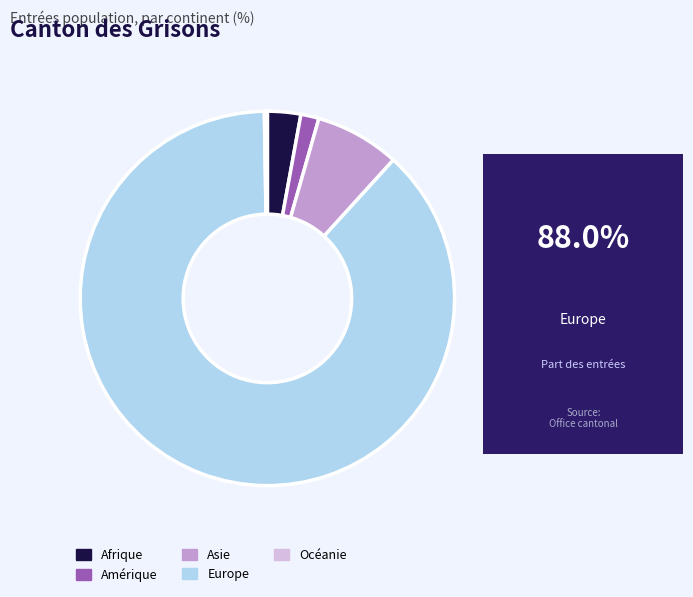

Is Europe the majority of the pie?

Yes